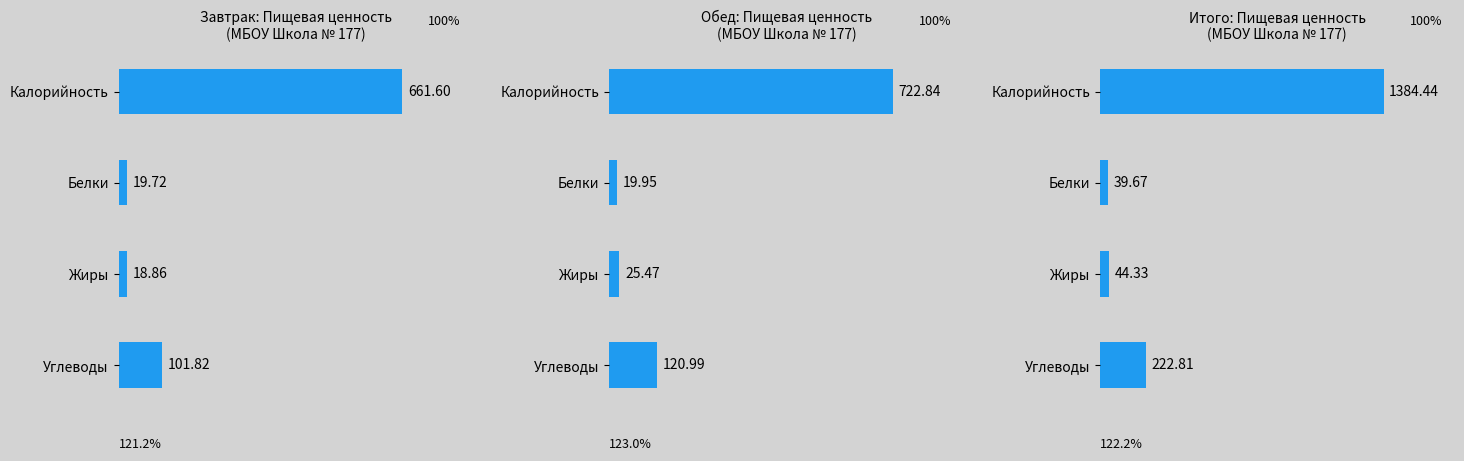

What are all the series names shown in the legend?

Завтрак: Пищевая ценность, Обед: Пищевая ценность, Итого: Пищевая ценность